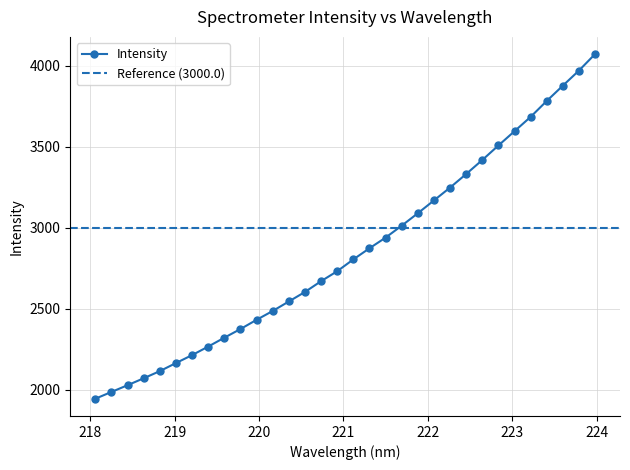

Is this an area chart (filled region under the line)?

No